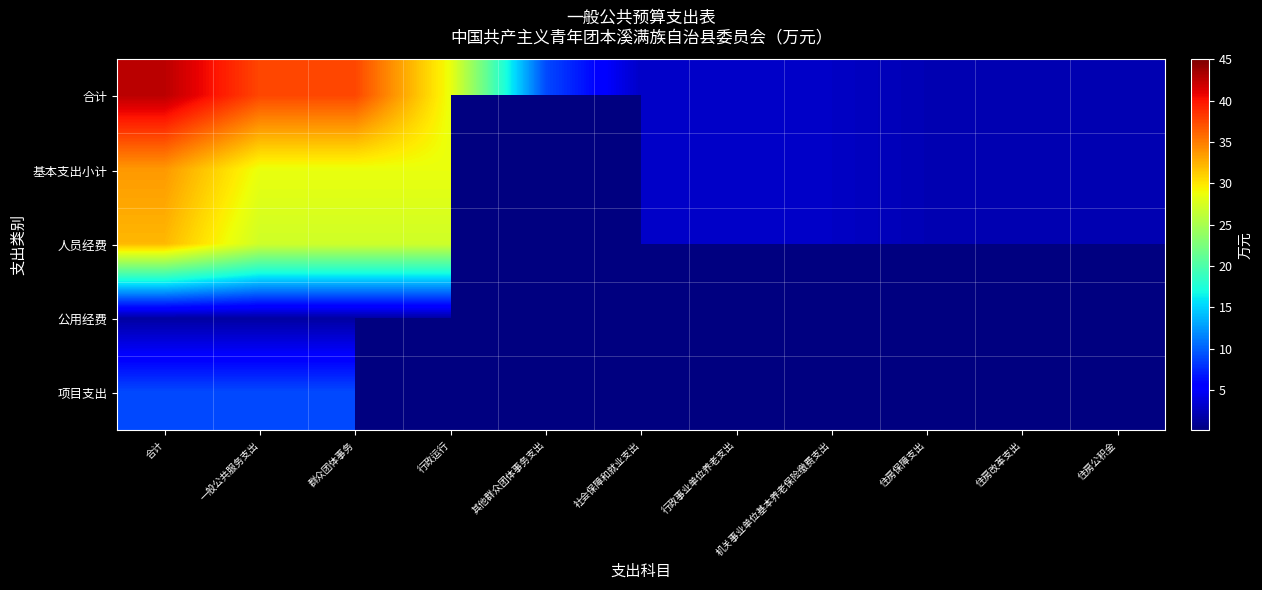

Which has a higher value, 群众团体事务 or 其他群众团体事务支出?

群众团体事务